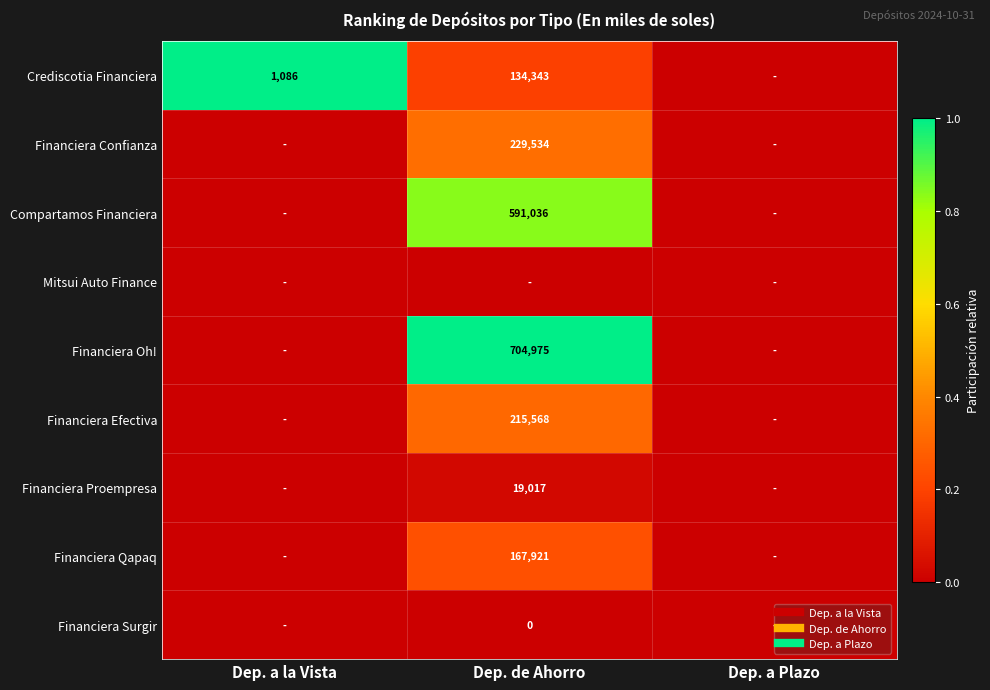

The Financiera Proempresa series shows 0.0 at Dep. a Plazo. True or false?

True